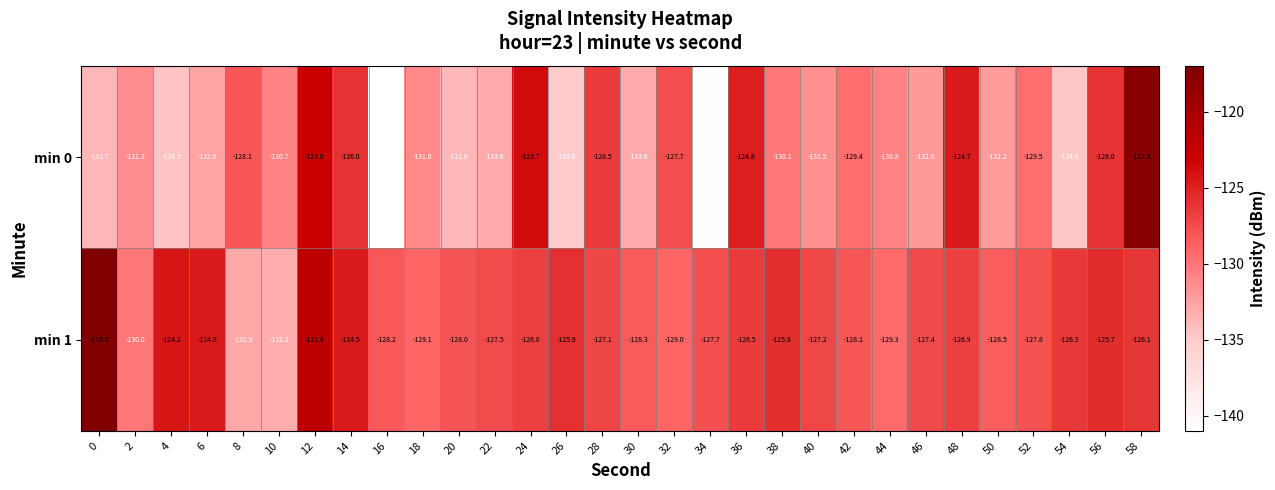

At which category is the sum across all series the highest?

58